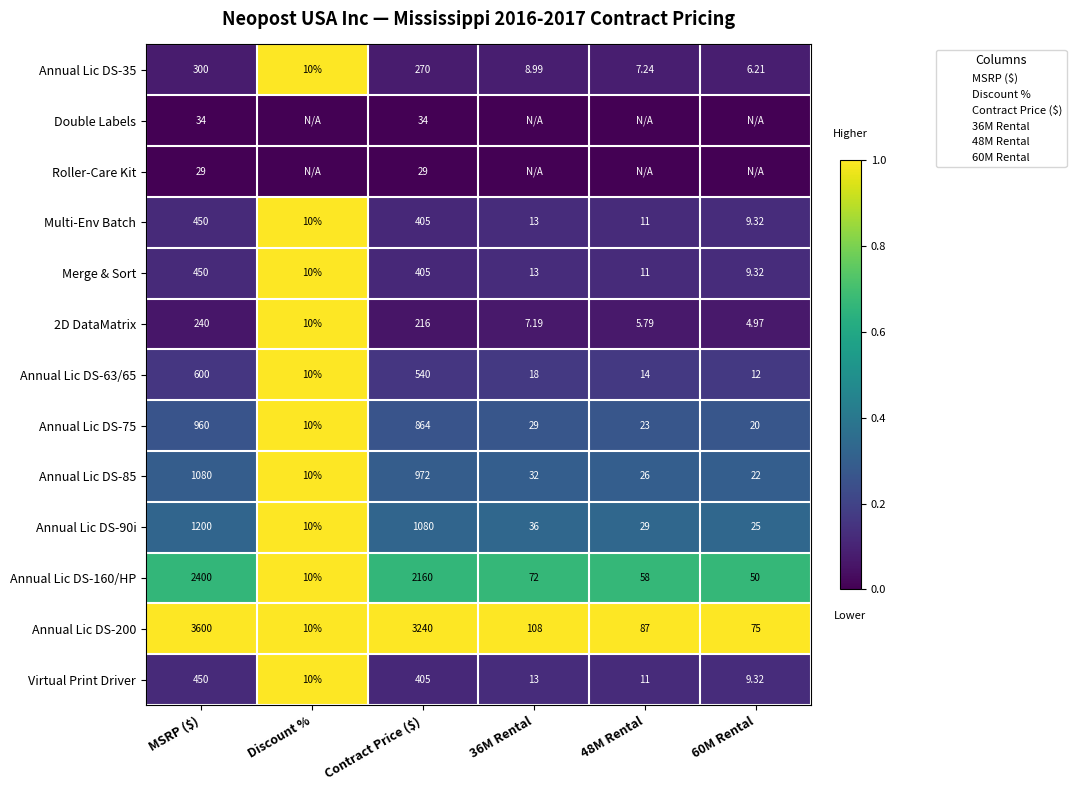

At which category does the chart reach its peak across all series?

Discount %